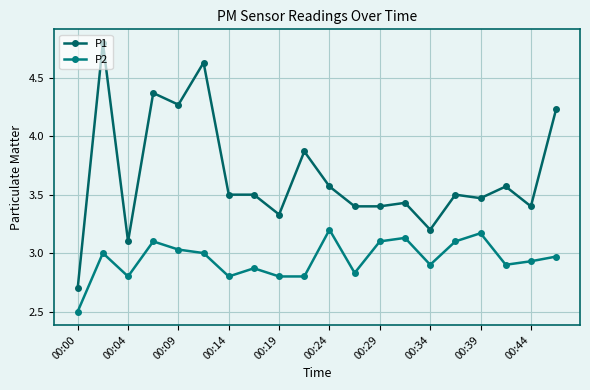

At how many categories does at least one series exceed 4?

5